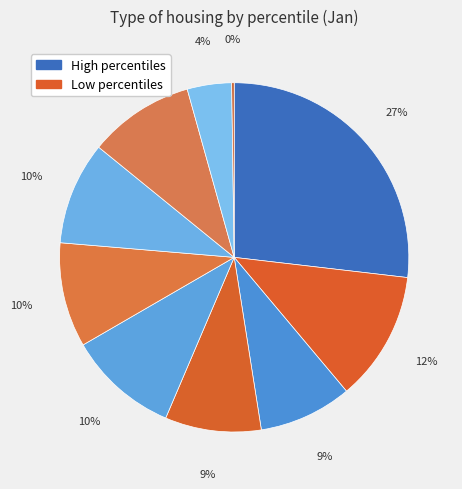

To the nearest percent, what is the difference between the largest and smallest slice percentages?

27%